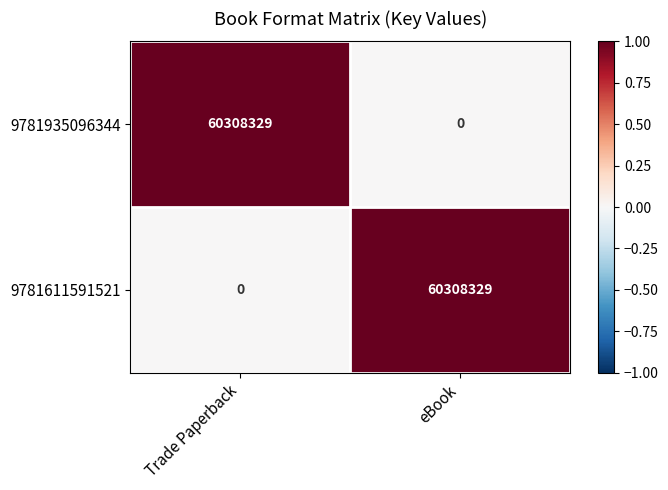

What is the spread (max minus min) of values at Trade Paperback?

60308329